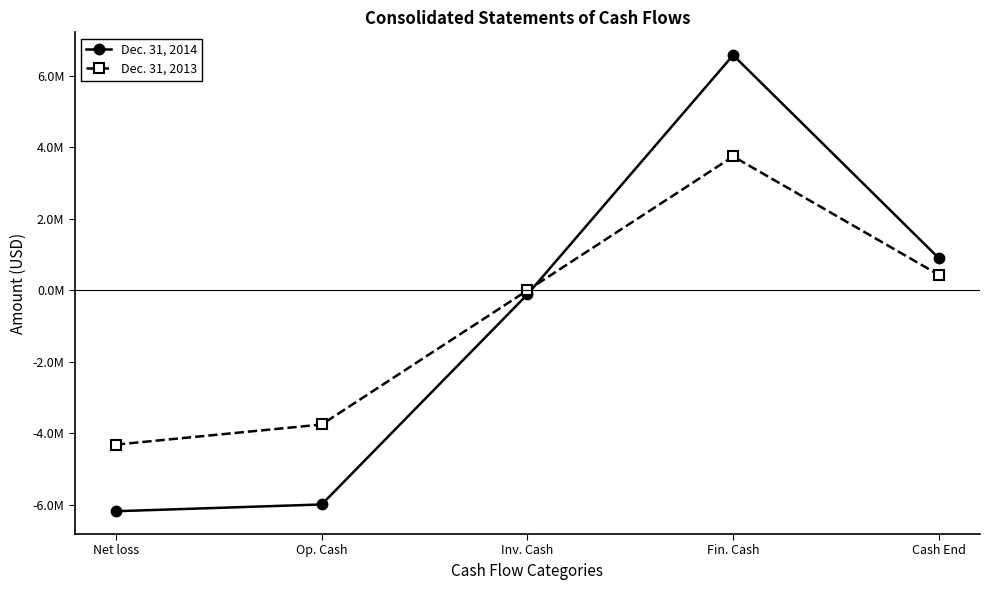

Reading left to right, list all the values displayed in this chart.

Dec. 31, 2014: -6180000	-5991000	-117000	6573000	895000
Dec. 31, 2013: -4317000	-3755000	-4000	3740000	430000